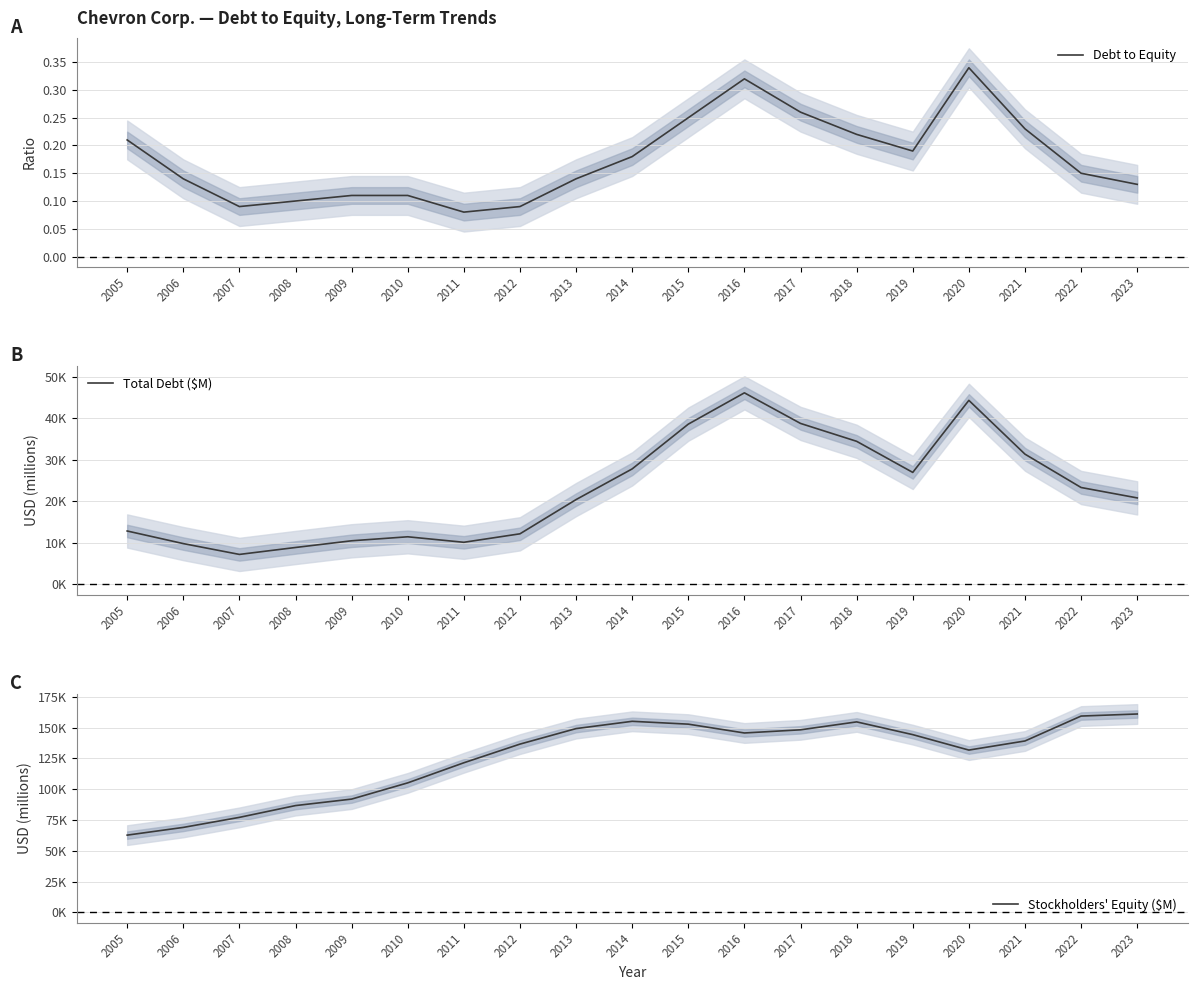

Reading right to left, transcribe all the data shown in this chart.

Debt to Equity: 0.1	0.1	0.2	0.3	0.2	0.2	0.3	0.3	0.2	0.2	0.1	0.1	0.1	0.1	0.1	0.1	0.1	0.1	0.2
Total Debt ($M): 20836.0	23339.0	31369.0	44315.0	26973.0	34459.0	38763.0	46126.0	38592.0	27818.0	20431.0	12192.0	10152.0	11476.0	10514.0	8901.0	7232.0	9838.0	12870.0
Stockholders' Equity ($M): 160957.0	159282.0	139067.0	131688.0	144213.0	154554.0	148124.0	145556.0	152716.0	155028.0	149113.0	136524.0	121382.0	105081.0	91914.0	86648.0	77088.0	68935.0	62676.0